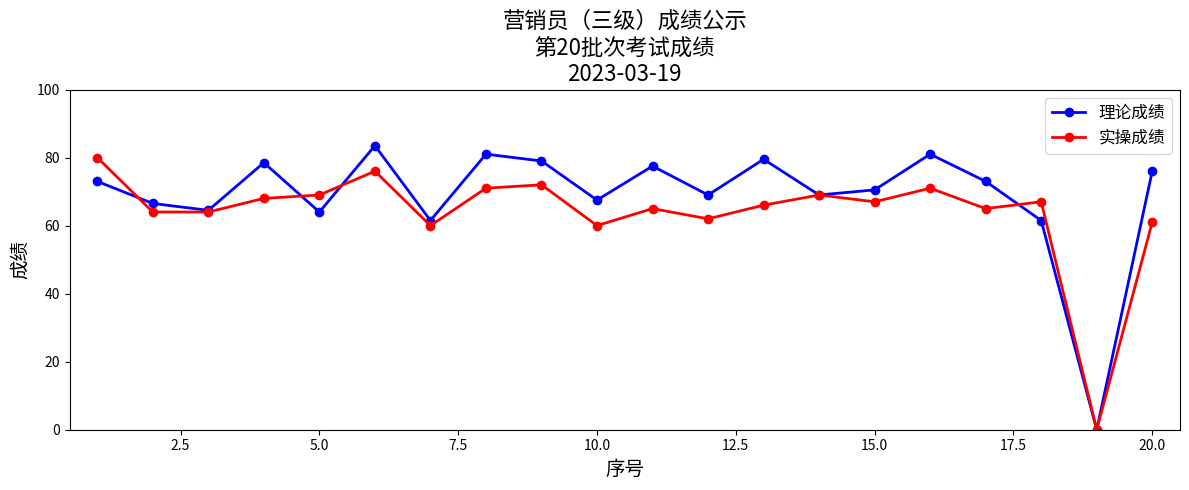

Rank the series by their average value, from lowest to highest.

实操成绩, 理论成绩